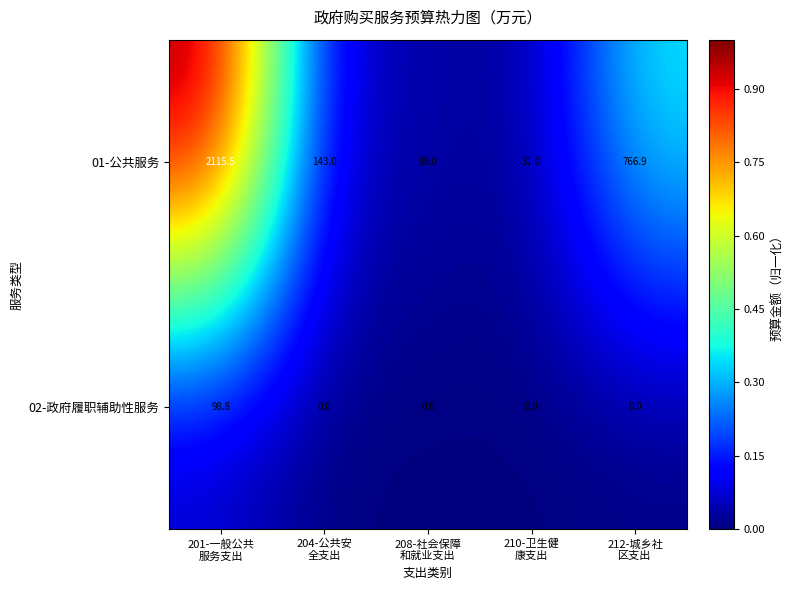

What is the sum of all 01-公共服务 values?

3145.4